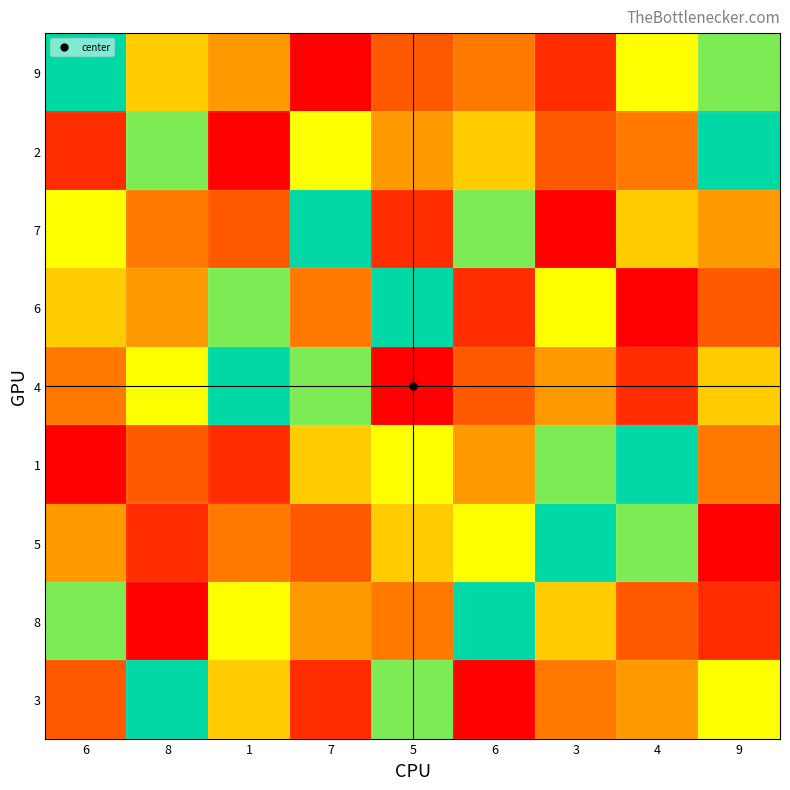

How many categories are shown in the chart?

9